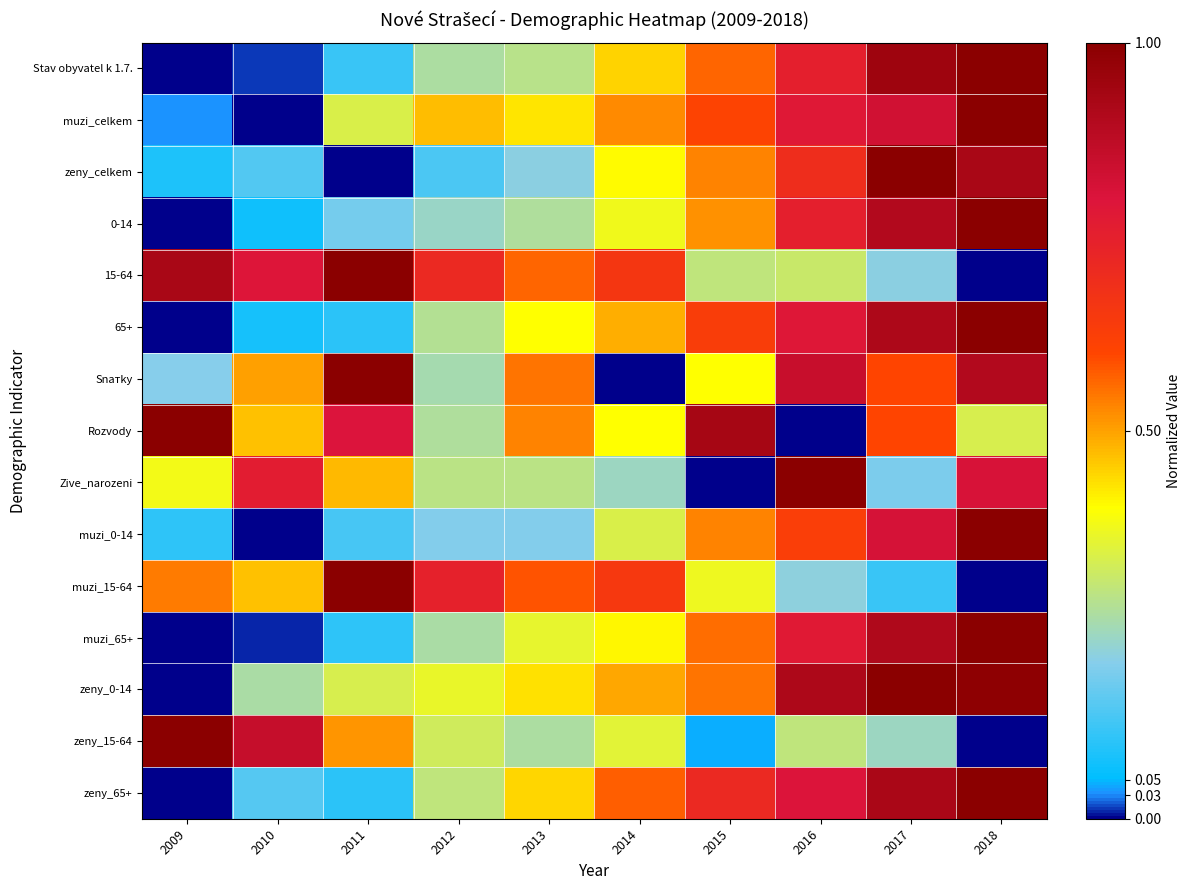

At how many categories does at least one series exceed 0?

10